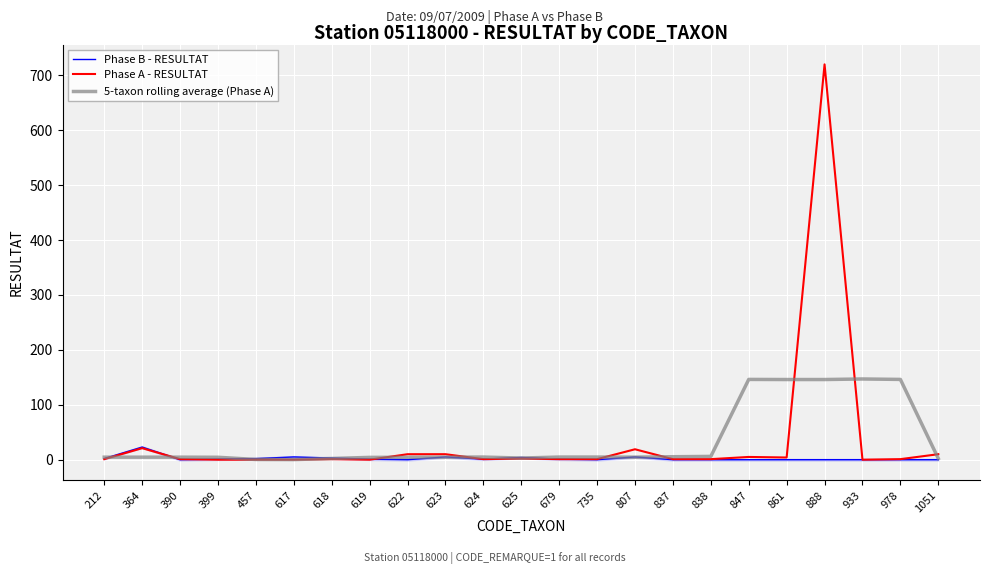

Is it true that 5-taxon rolling average (Phase A) equals 3.9 at 618?

False